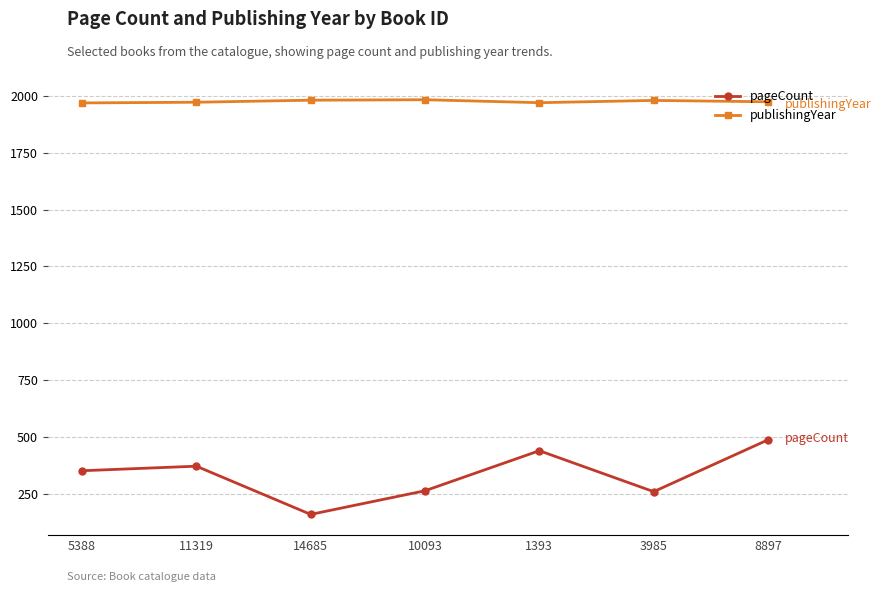

What is the label of the 6th point from the left?

3985